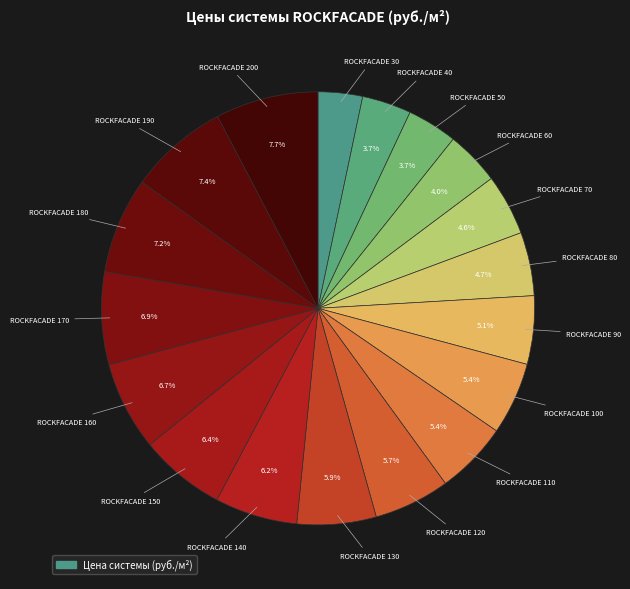

Count the number of slices in the pie.

18